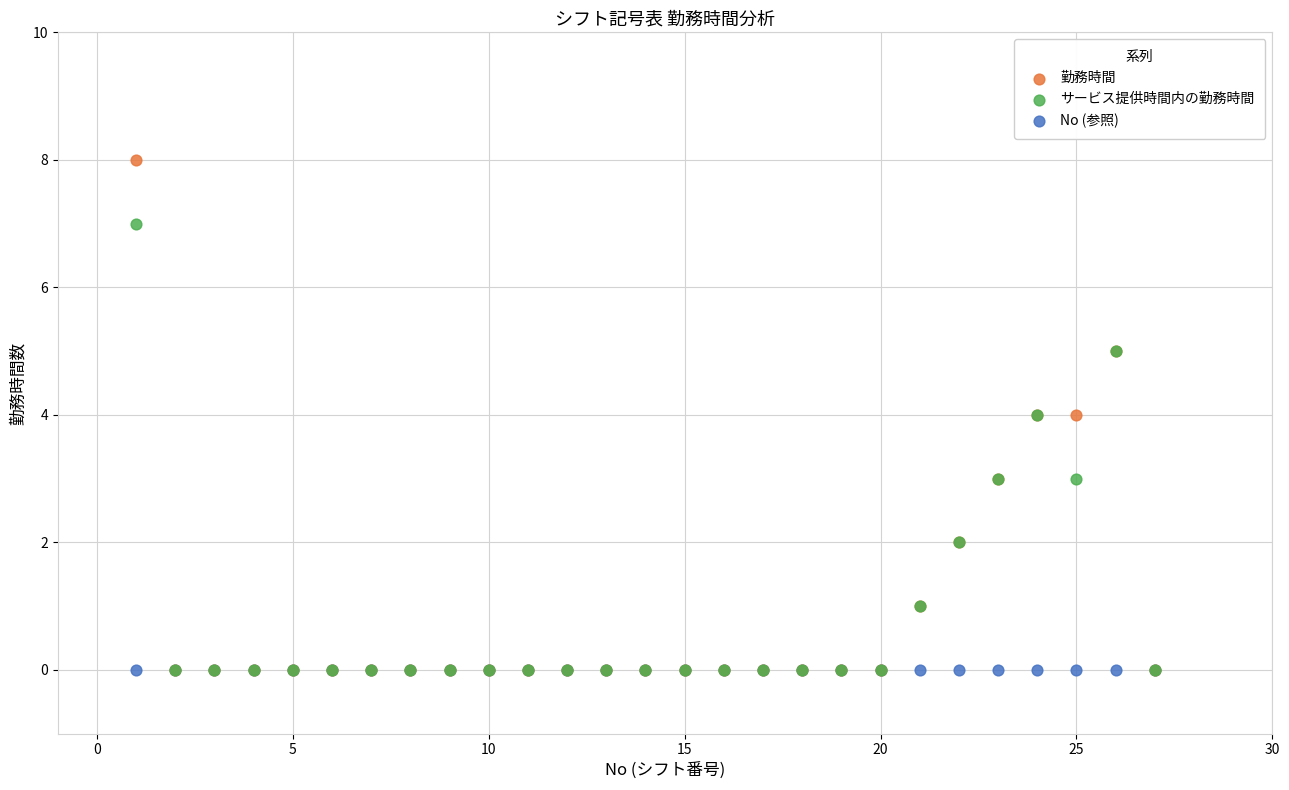

What are all the series names shown in the legend?

勤務時間, サービス提供時間内の勤務時間, No (参照)